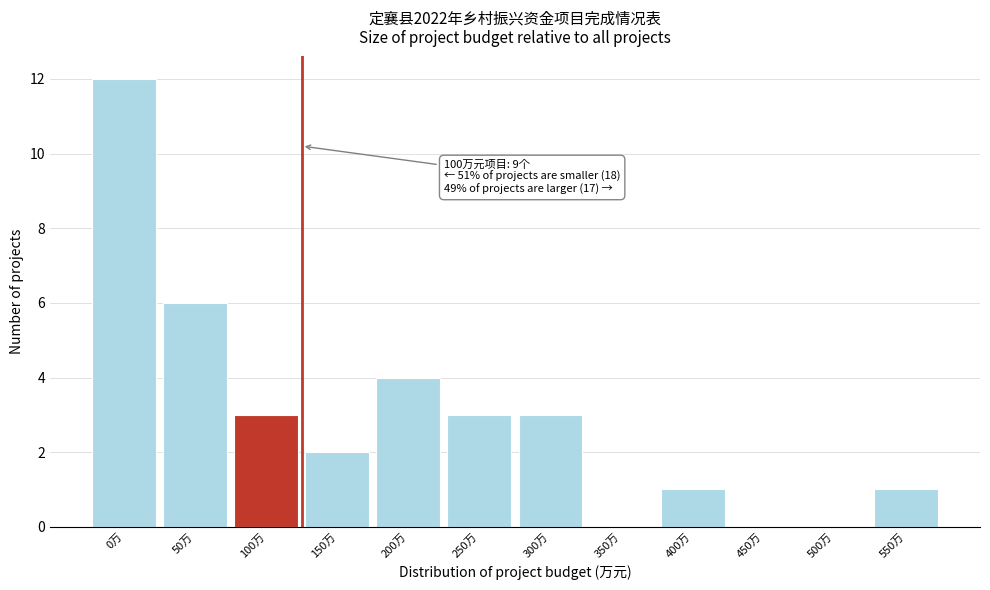

Reading left to right, extract all data points from this chart.

0万=12	50万=6	100万=3	150万=2	200万=4	250万=3	300万=3	350万=0	400万=1	450万=0	500万=0	550万=1